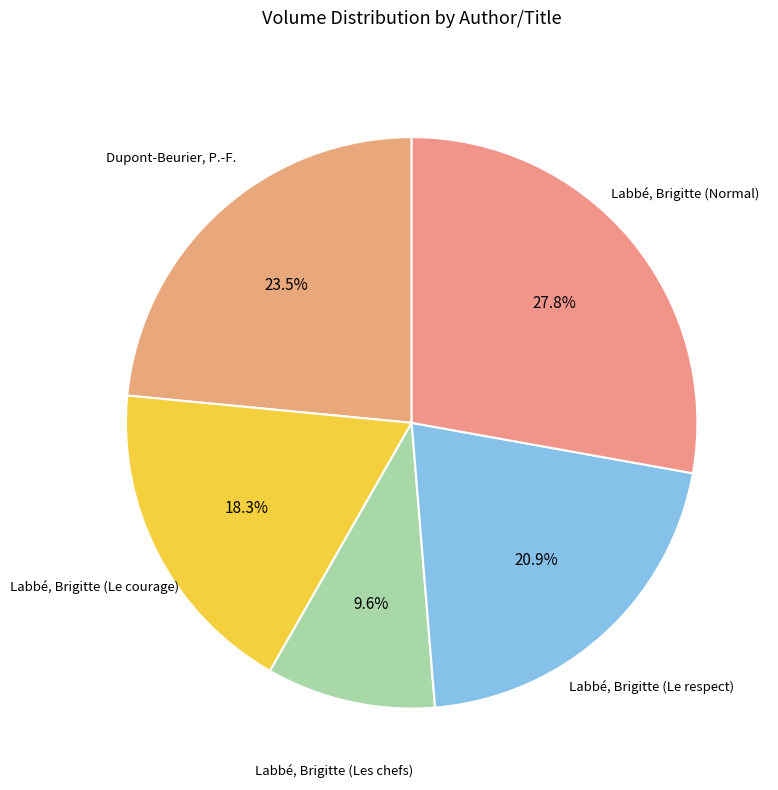

The Labbé, Brigitte (Le respect) slice represents 21% of the pie. True or false?

True